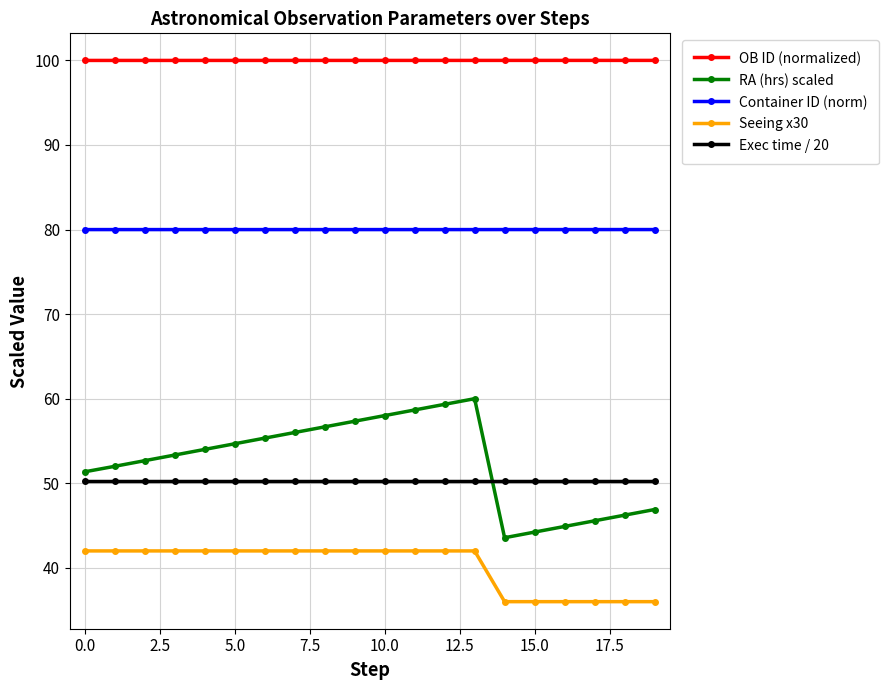

Which series has the largest range (max minus min)?

RA (hrs) scaled